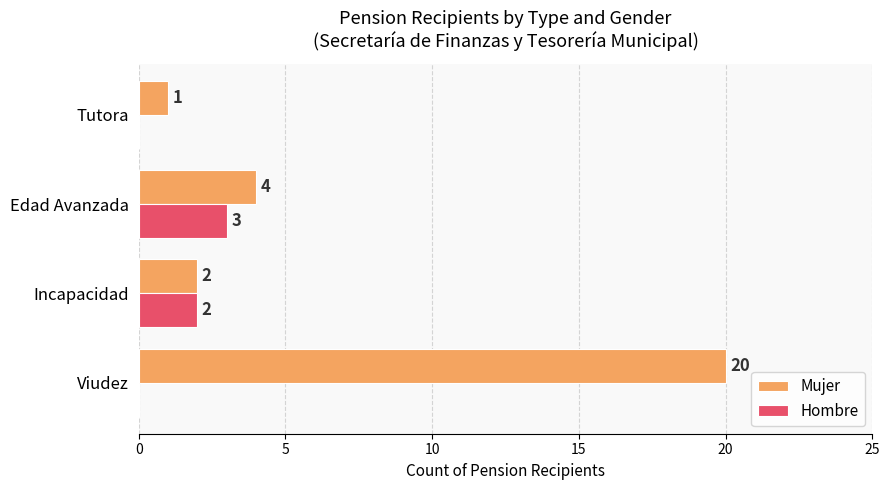

Is the value of Hombre at Edad Avanzada greater than the value of Mujer at Edad Avanzada?

No